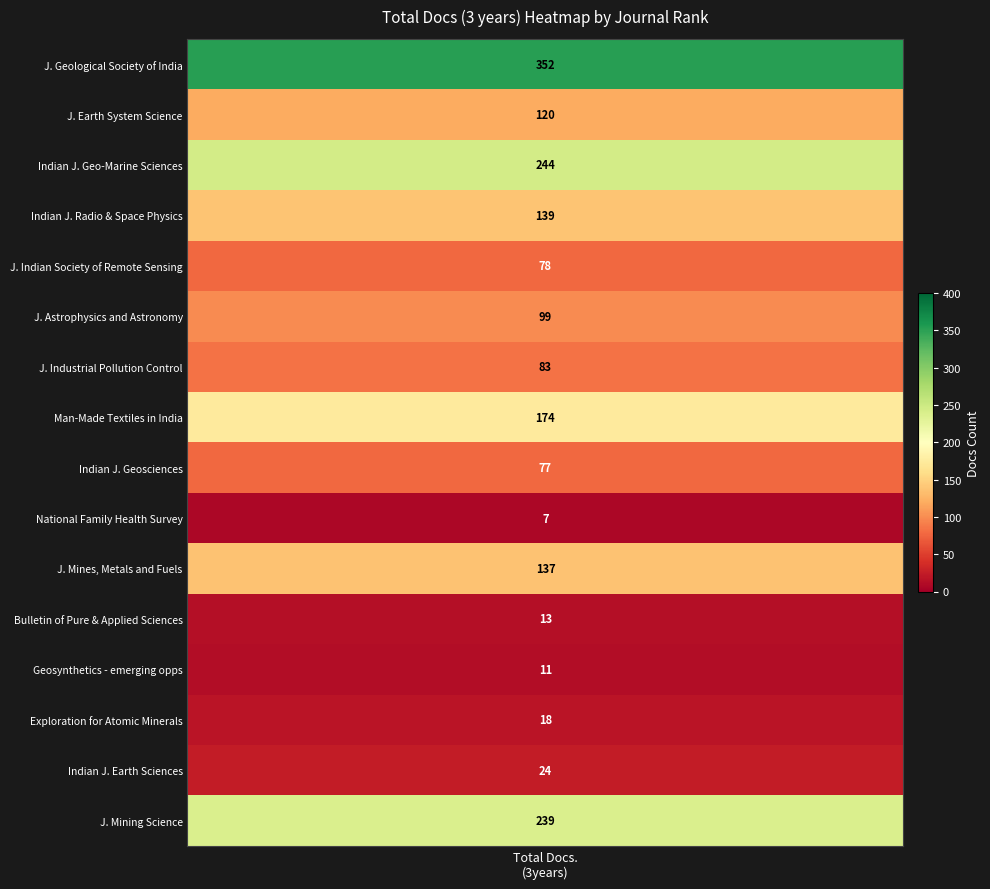

What is the difference between the maximum and minimum values?

345